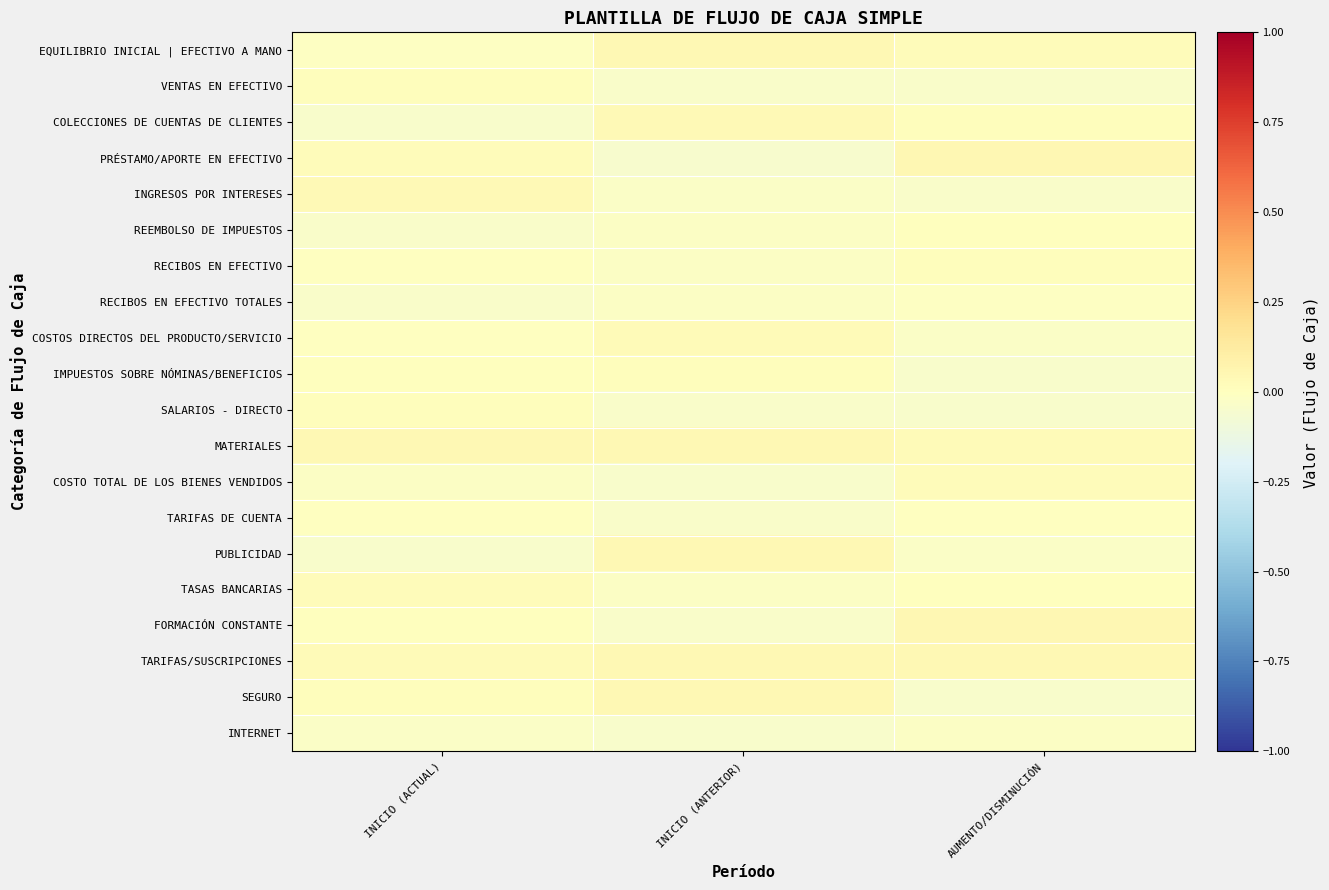

Reading left to right, transcribe all the data shown in this chart.

EQUILIBRIO INICIAL | EFECTIVO A MANO: INICIO (ACTUAL)=-0.0	INICIO (ANTERIOR)=0.0	AUMENTO/DISMINUCIÓN=0.0
VENTAS EN EFECTIVO: INICIO (ACTUAL)=0.0	INICIO (ANTERIOR)=-0.0	AUMENTO/DISMINUCIÓN=-0.0
COLECCIONES DE CUENTAS DE CLIENTES: INICIO (ACTUAL)=-0.0	INICIO (ANTERIOR)=0.0	AUMENTO/DISMINUCIÓN=0.0
PRÉSTAMO/APORTE EN EFECTIVO: INICIO (ACTUAL)=0.0	INICIO (ANTERIOR)=-0.0	AUMENTO/DISMINUCIÓN=0.0
INGRESOS POR INTERESES: INICIO (ACTUAL)=0.0	INICIO (ANTERIOR)=-0.0	AUMENTO/DISMINUCIÓN=-0.0
REEMBOLSO DE IMPUESTOS: INICIO (ACTUAL)=-0.0	INICIO (ANTERIOR)=-0.0	AUMENTO/DISMINUCIÓN=0.0
RECIBOS EN EFECTIVO: INICIO (ACTUAL)=-0.0	INICIO (ANTERIOR)=-0.0	AUMENTO/DISMINUCIÓN=0.0
RECIBOS EN EFECTIVO TOTALES: INICIO (ACTUAL)=-0.0	INICIO (ANTERIOR)=-0.0	AUMENTO/DISMINUCIÓN=-0.0
COSTOS DIRECTOS DEL PRODUCTO/SERVICIO: INICIO (ACTUAL)=-0.0	INICIO (ANTERIOR)=0.0	AUMENTO/DISMINUCIÓN=-0.0
IMPUESTOS SOBRE NÓMINAS/BENEFICIOS: INICIO (ACTUAL)=0.0	INICIO (ANTERIOR)=0.0	AUMENTO/DISMINUCIÓN=-0.0
SALARIOS - DIRECTO: INICIO (ACTUAL)=0.0	INICIO (ANTERIOR)=-0.0	AUMENTO/DISMINUCIÓN=-0.0
MATERIALES: INICIO (ACTUAL)=0.0	INICIO (ANTERIOR)=0.0	AUMENTO/DISMINUCIÓN=0.0
COSTO TOTAL DE LOS BIENES VENDIDOS: INICIO (ACTUAL)=-0.0	INICIO (ANTERIOR)=-0.0	AUMENTO/DISMINUCIÓN=0.0
TARIFAS DE CUENTA: INICIO (ACTUAL)=-0.0	INICIO (ANTERIOR)=-0.0	AUMENTO/DISMINUCIÓN=-0.0
PUBLICIDAD: INICIO (ACTUAL)=-0.0	INICIO (ANTERIOR)=0.0	AUMENTO/DISMINUCIÓN=-0.0
TASAS BANCARIAS: INICIO (ACTUAL)=0.0	INICIO (ANTERIOR)=-0.0	AUMENTO/DISMINUCIÓN=0.0
FORMACIÓN CONSTANTE: INICIO (ACTUAL)=0.0	INICIO (ANTERIOR)=-0.0	AUMENTO/DISMINUCIÓN=0.0
TARIFAS/SUSCRIPCIONES: INICIO (ACTUAL)=0.0	INICIO (ANTERIOR)=0.0	AUMENTO/DISMINUCIÓN=0.0
SEGURO: INICIO (ACTUAL)=0.0	INICIO (ANTERIOR)=0.0	AUMENTO/DISMINUCIÓN=-0.0
INTERNET: INICIO (ACTUAL)=-0.0	INICIO (ANTERIOR)=-0.0	AUMENTO/DISMINUCIÓN=-0.0